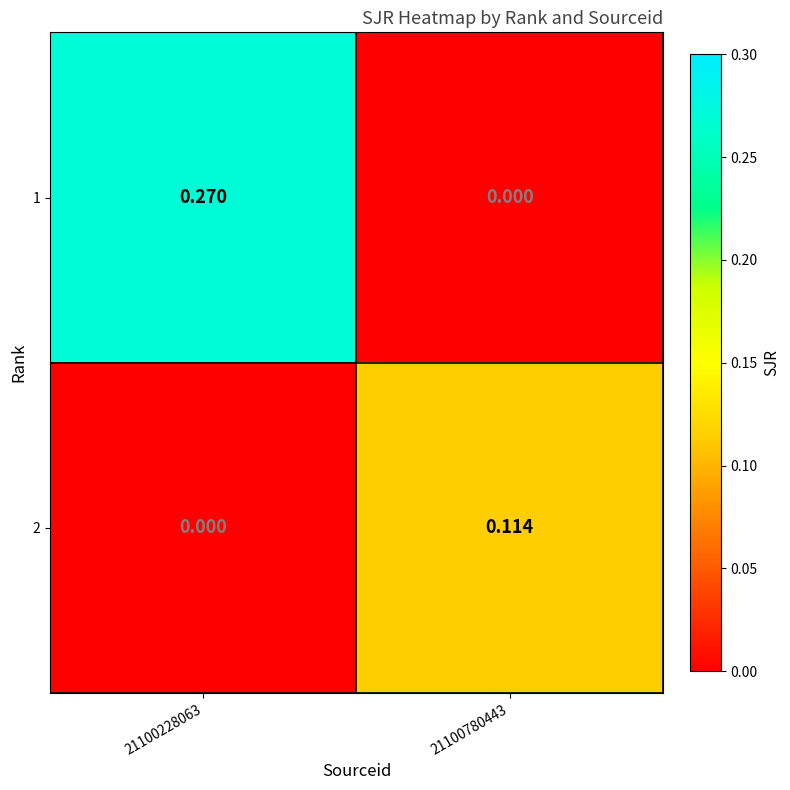

How many series are shown in this chart?

2